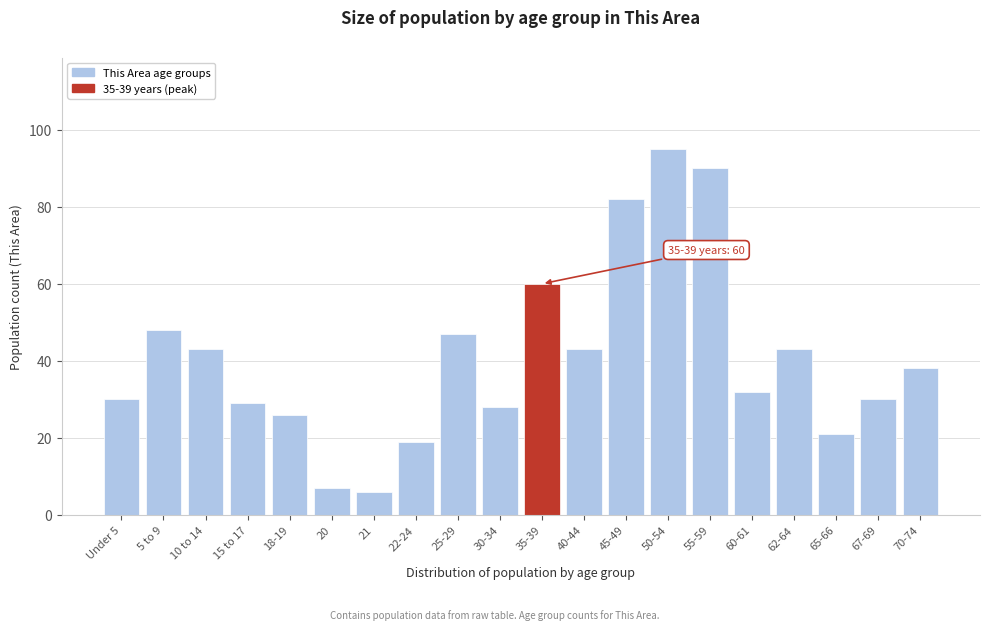

Reading left to right, what are all the values shown in this chart?

30	48	43	29	26	7	6	19	47	28	60	43	82	95	90	32	43	21	30	38